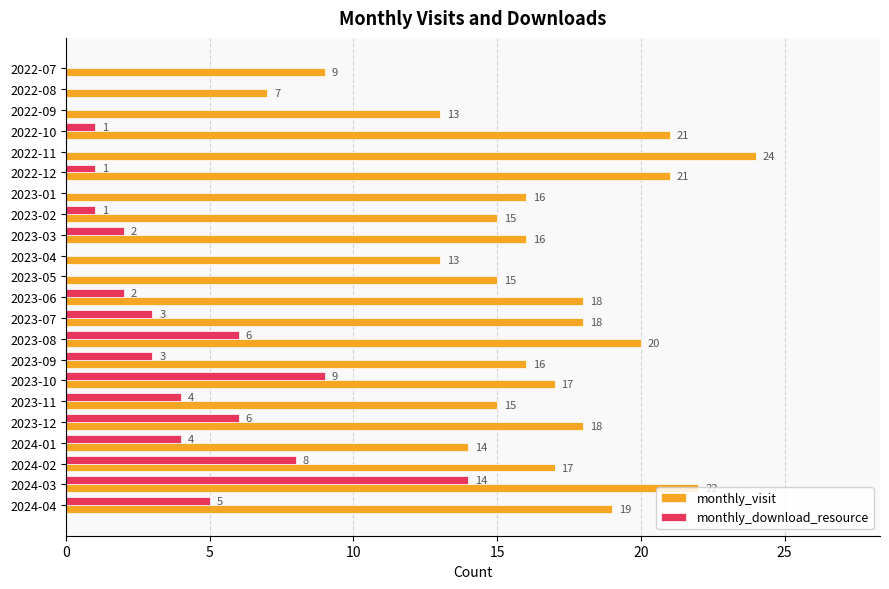

What value does the monthly_visit series have at 2022-07, to the nearest 5?

10